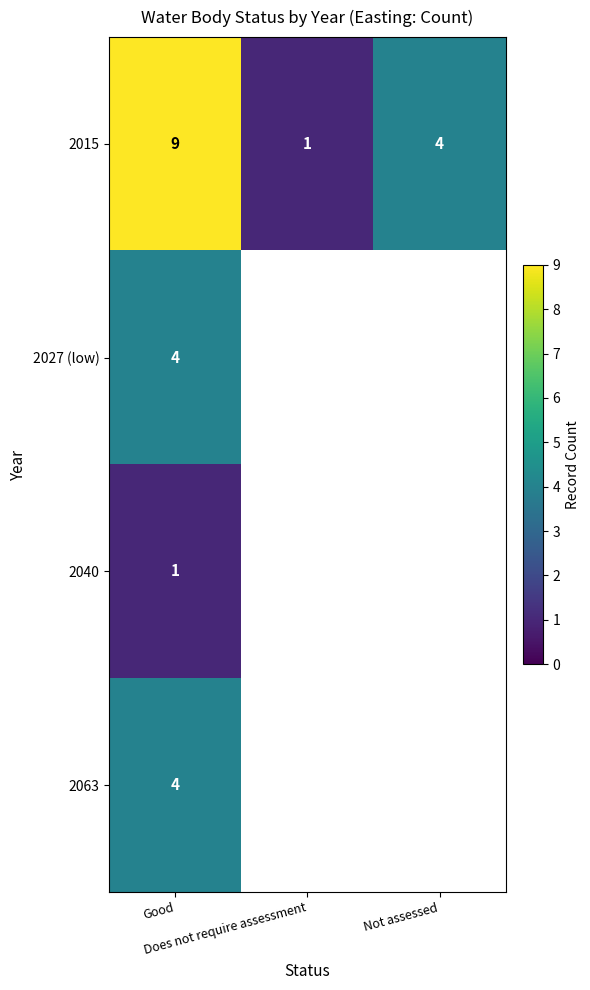

What is the maximum value shown in the chart?

9.0